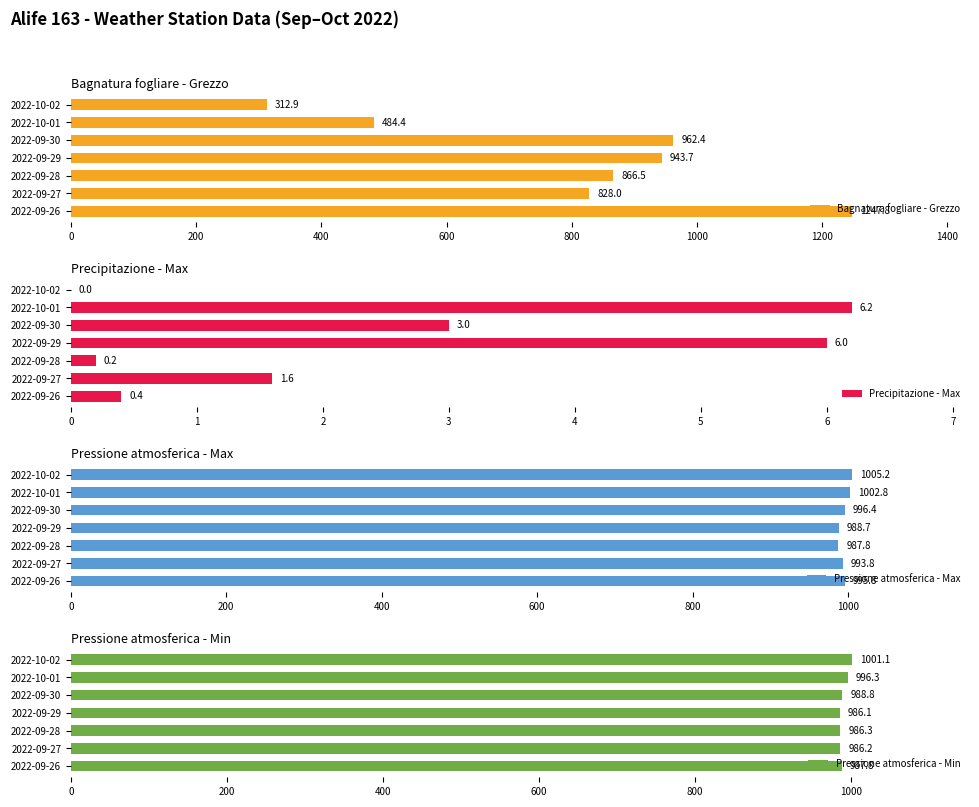

True or false: Pressione atmosferica - Max has a value of 996.4 at 2022-09-30.

True